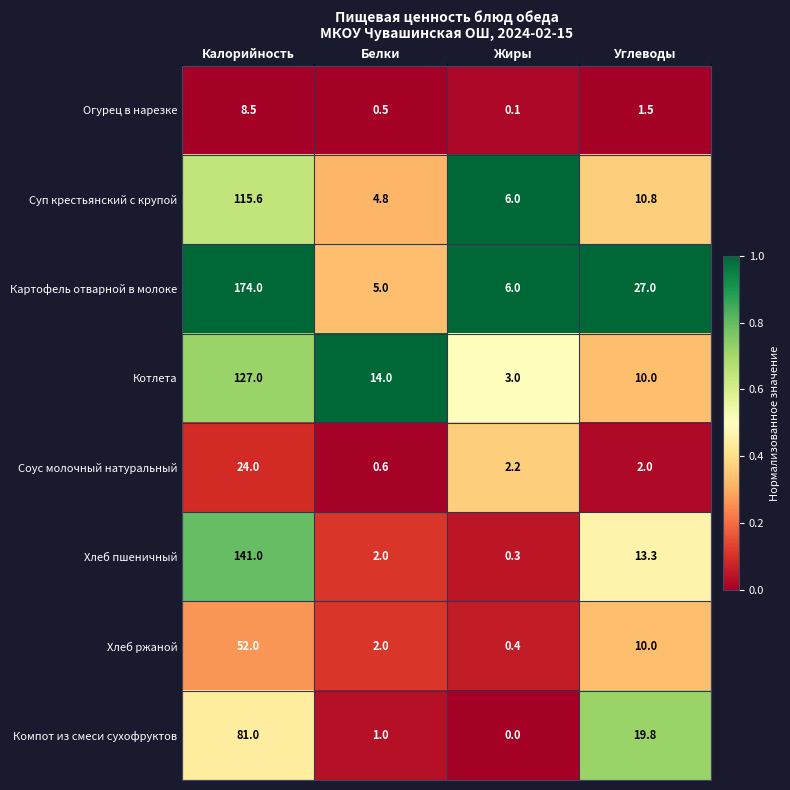

Where does the Соус молочный натуральный series first go above 2?

Калорийность